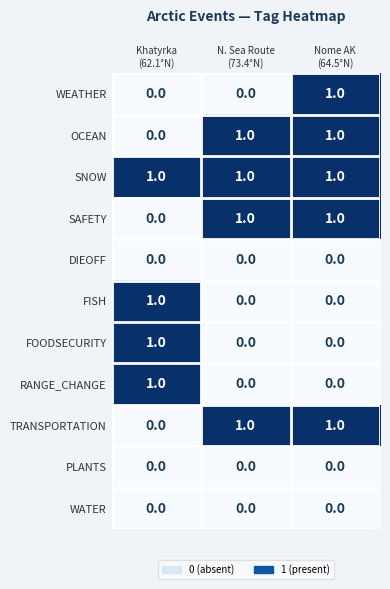

How many data points in FOODSECURITY are above 0?

1